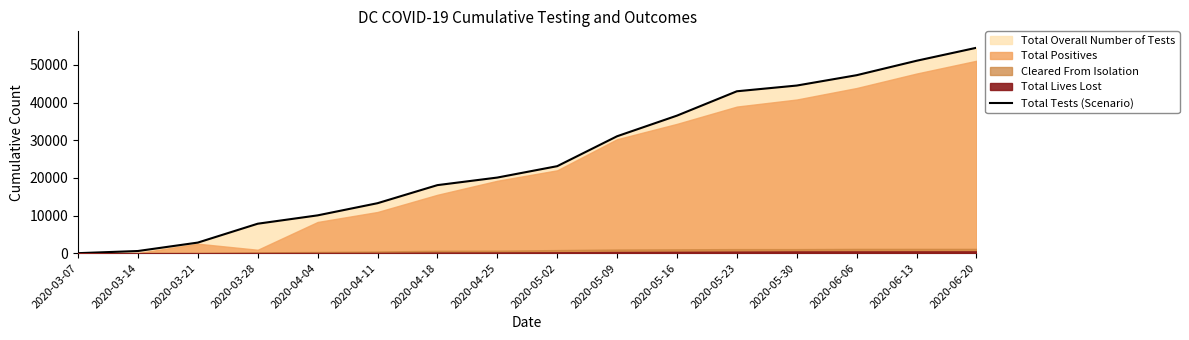

Reading left to right, list all the values displayed in this chart.

2020-03-07=0	2020-03-14=573	2020-03-21=2812	2020-03-28=7823	2020-04-04=10039	2020-04-11=13268	2020-04-18=18068	2020-04-25=20079	2020-05-02=23102	2020-05-09=31050	2020-05-16=36526	2020-05-23=42993	2020-05-30=44514	2020-06-06=47263	2020-06-13=51096	2020-06-20=54547